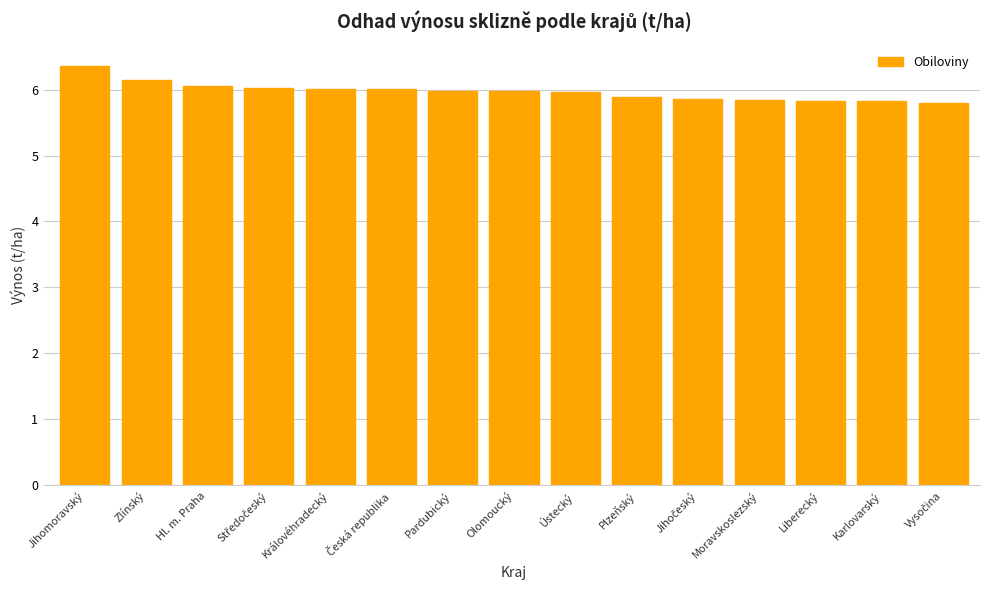

What is the difference between the second highest and minimum values?

0.3